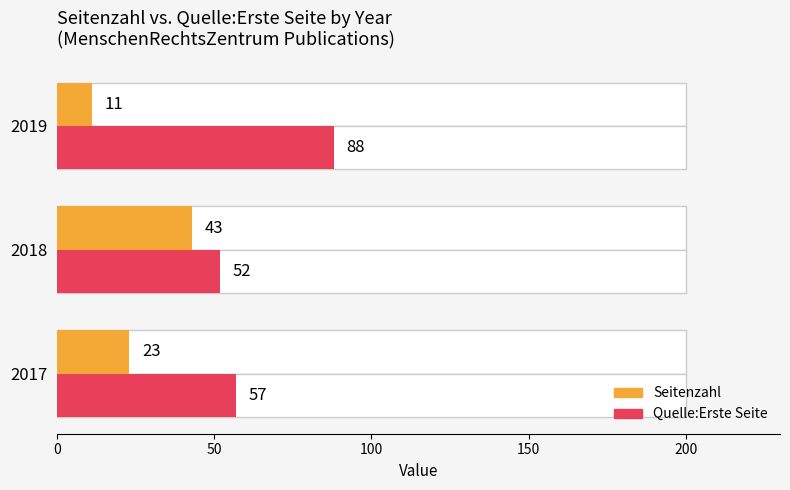

How many groups of bars are there?

3